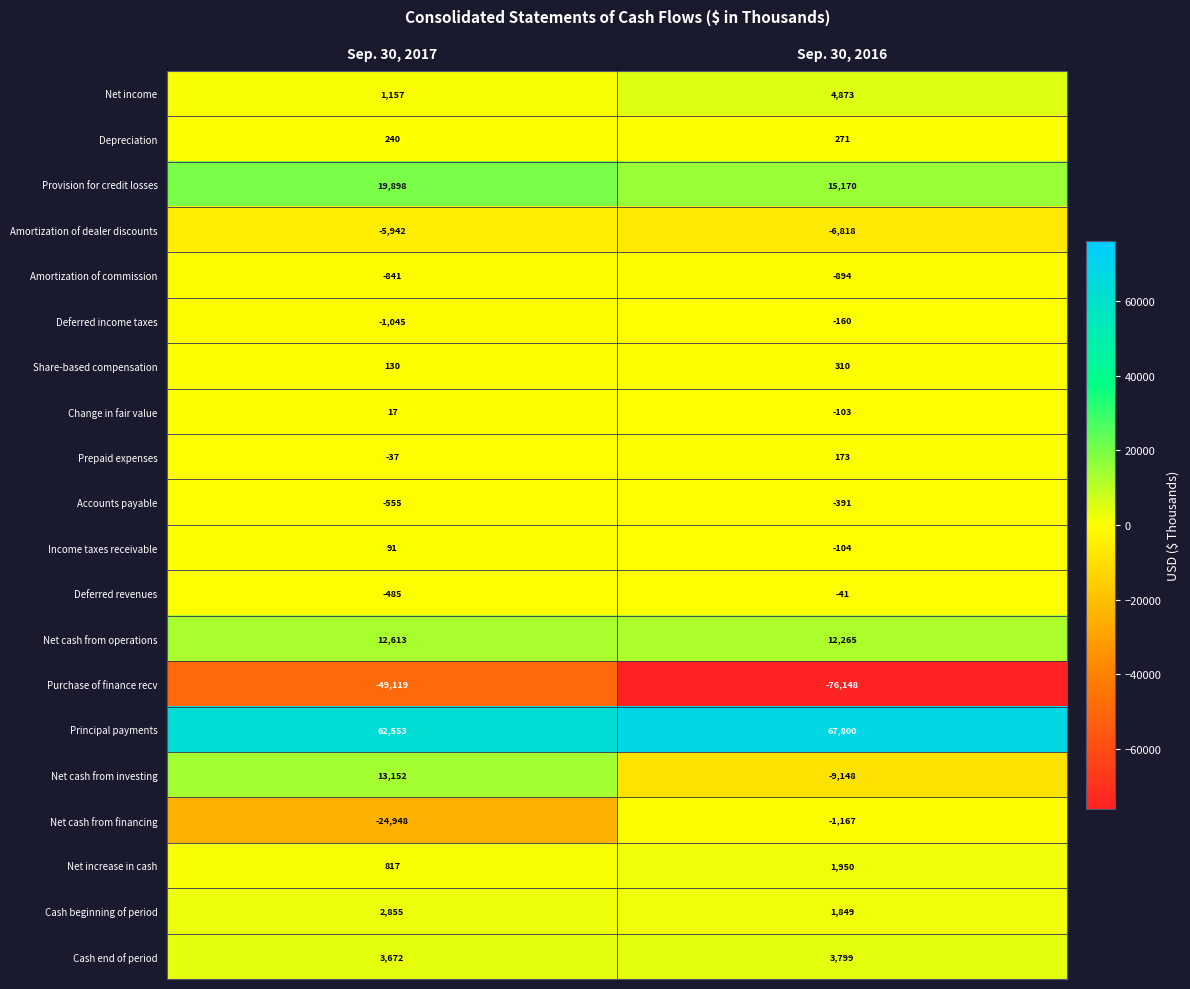

At which label does Depreciation reach its minimum?

Sep. 30, 2017